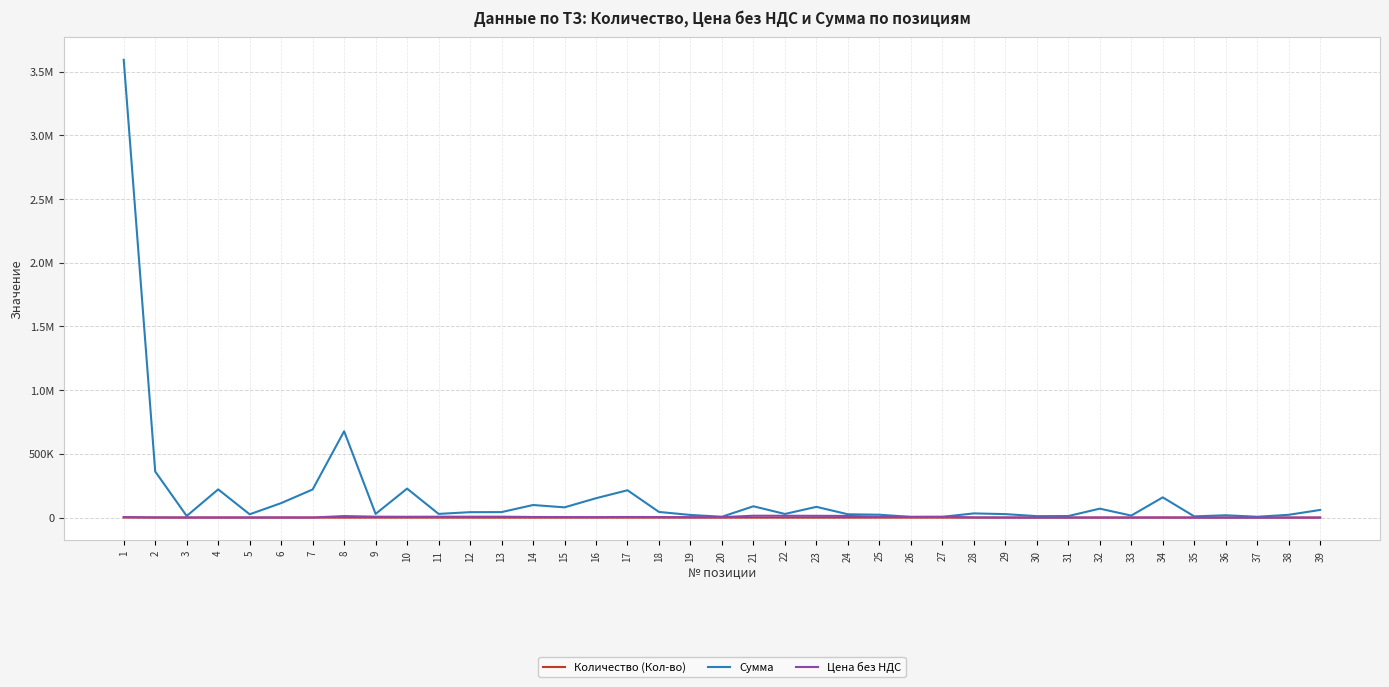

What are all the series names shown in the legend?

Количество (Кол-во), Сумма, Цена без НДС